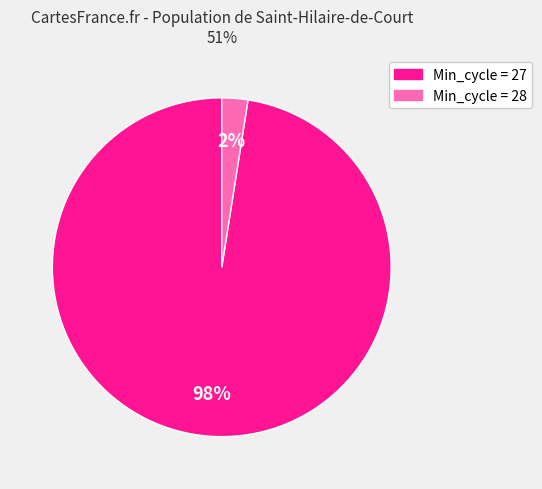

Rank the categories by value from highest to lowest.

Min_cycle = 27, Min_cycle = 28